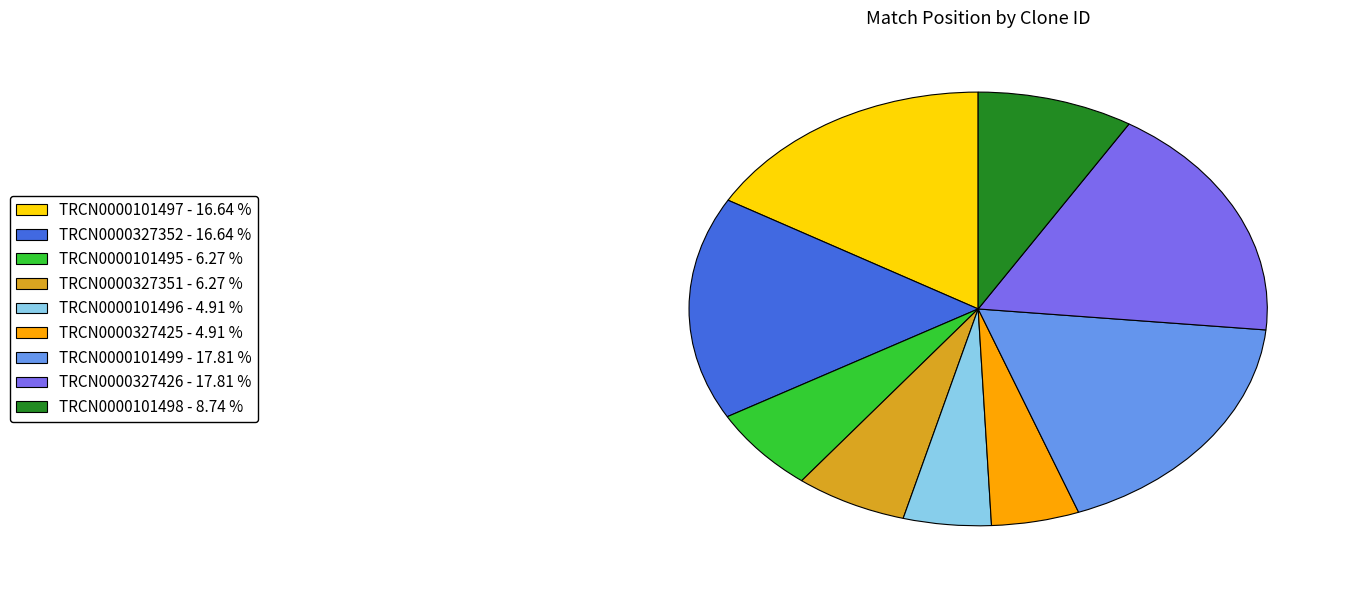

Which has a higher value, TRCN0000327352 - 16.64 % or TRCN0000101499 - 17.81 %?

TRCN0000101499 - 17.81 %